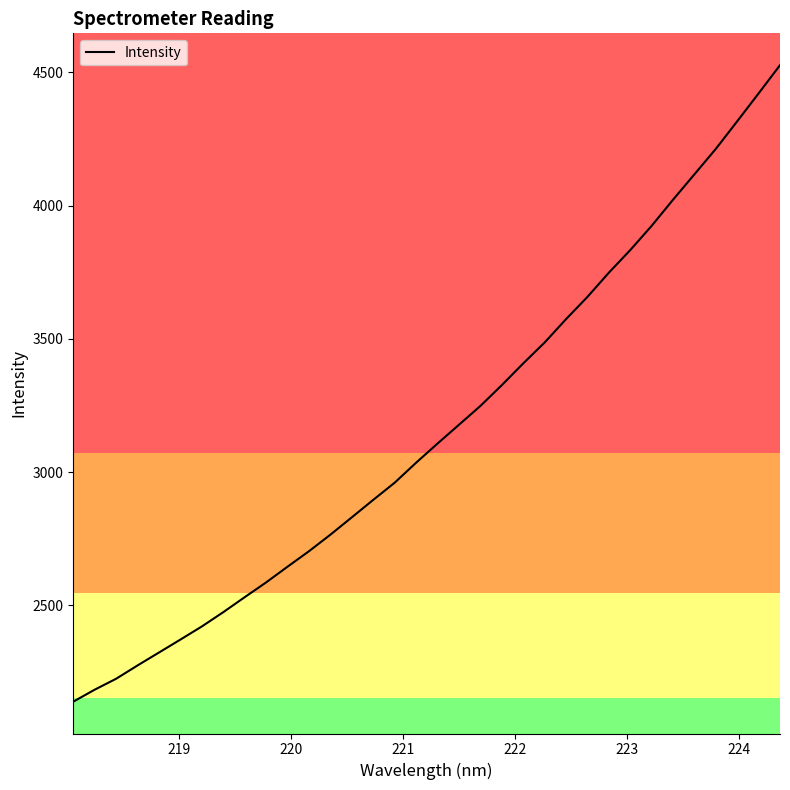

What is the sum of all values?

107471.2